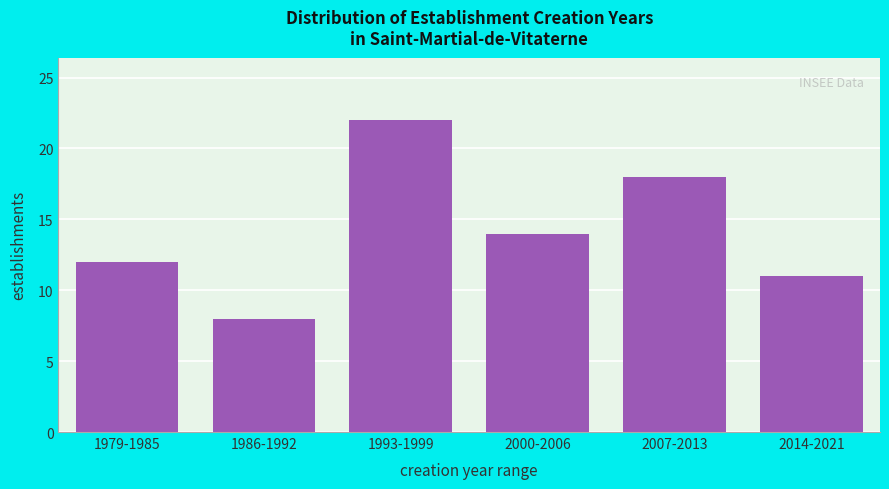

Reading right to left, extract all data points from this chart.

2014-2021=11	2007-2013=18	2000-2006=14	1993-1999=22	1986-1992=8	1979-1985=12